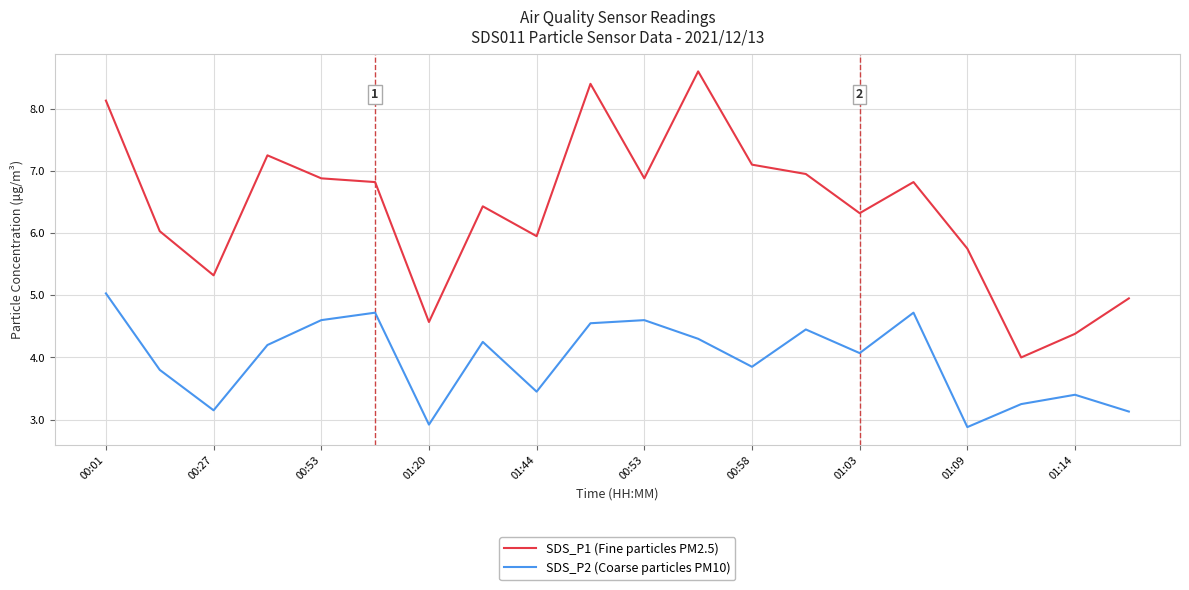

List the series in order of their overall mean, highest first.

SDS_P1 (Fine particles PM2.5), SDS_P2 (Coarse particles PM10)